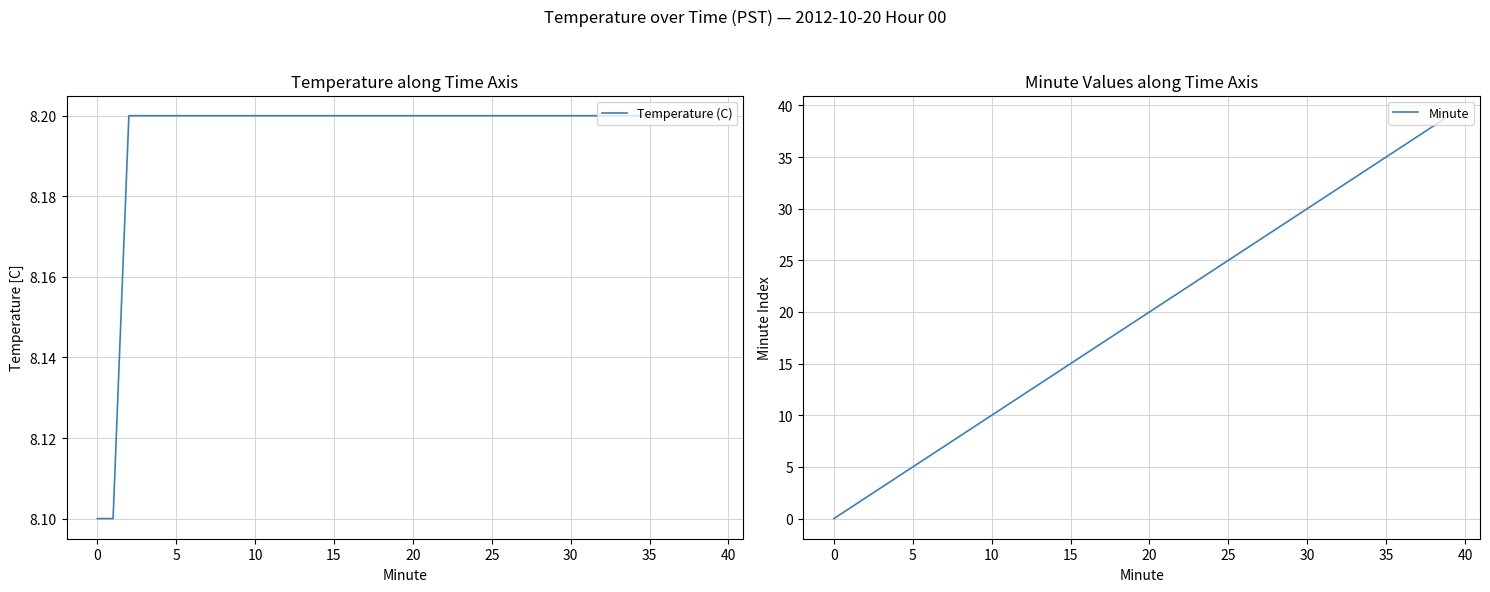

Is this an area chart (filled region under the line)?

No